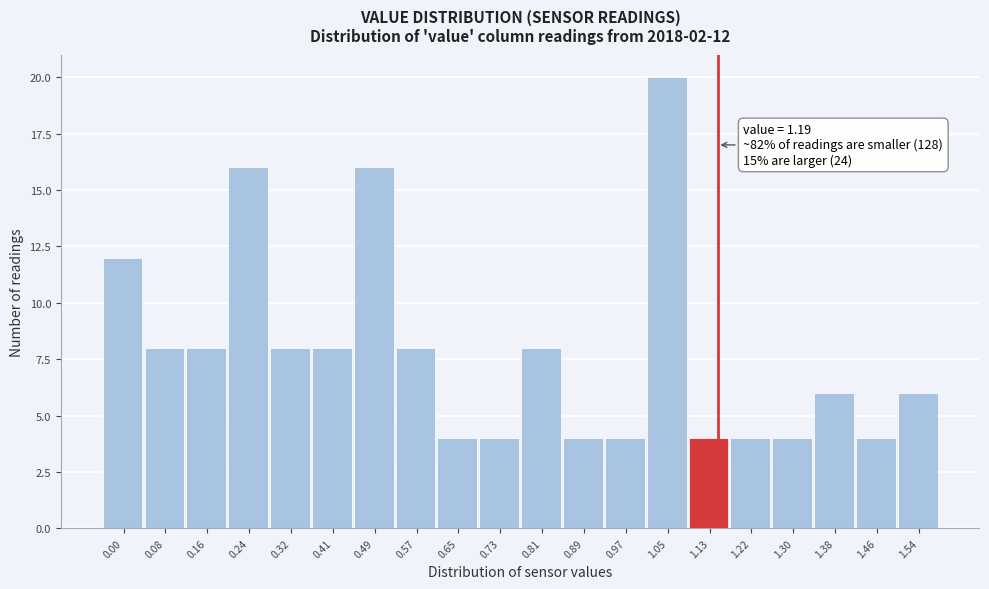

Reading left to right, list all the values displayed in this chart.

0.00=12	0.08=8	0.16=8	0.24=16	0.32=8	0.41=8	0.49=16	0.57=8	0.65=4	0.73=4	0.81=8	0.89=4	0.97=4	1.05=20	1.13=4	1.22=4	1.30=4	1.38=6	1.46=4	1.54=6